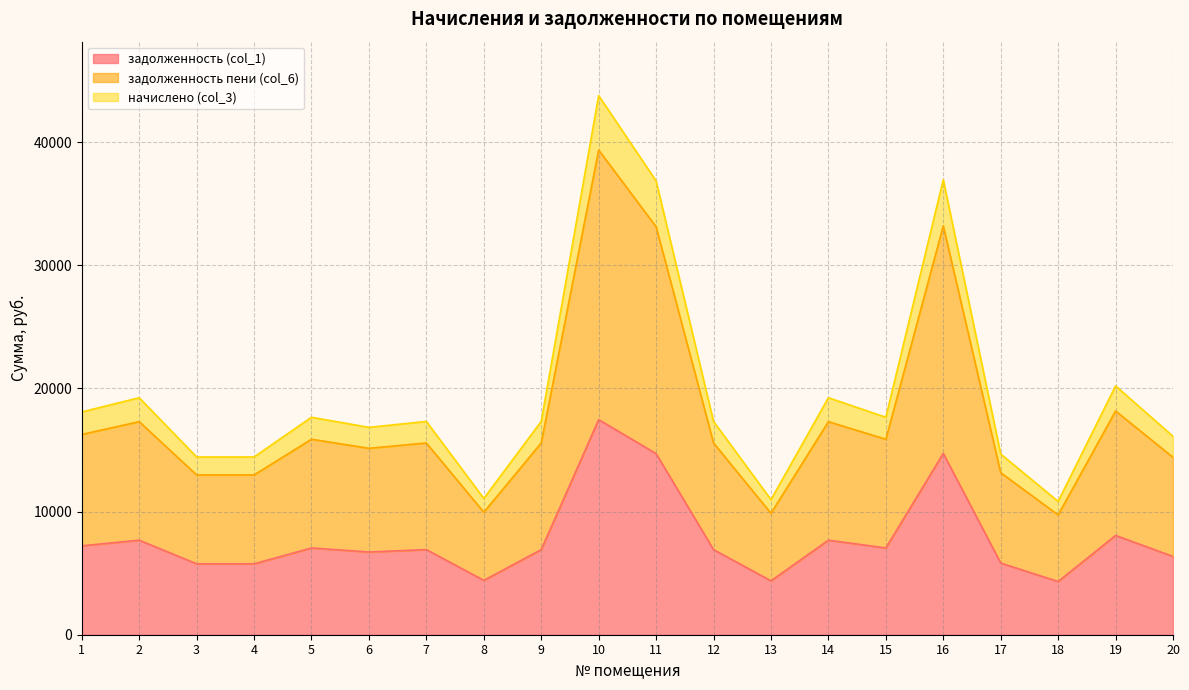

Which label corresponds to the smallest value in the chart?

18